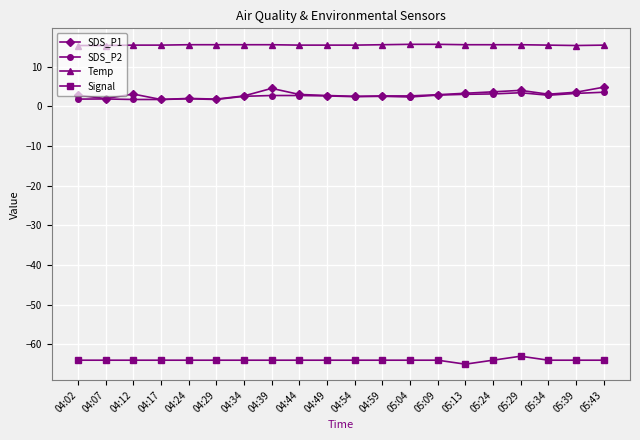

Rank the series by their maximum value, from highest to lowest.

Temp, SDS_P1, SDS_P2, Signal